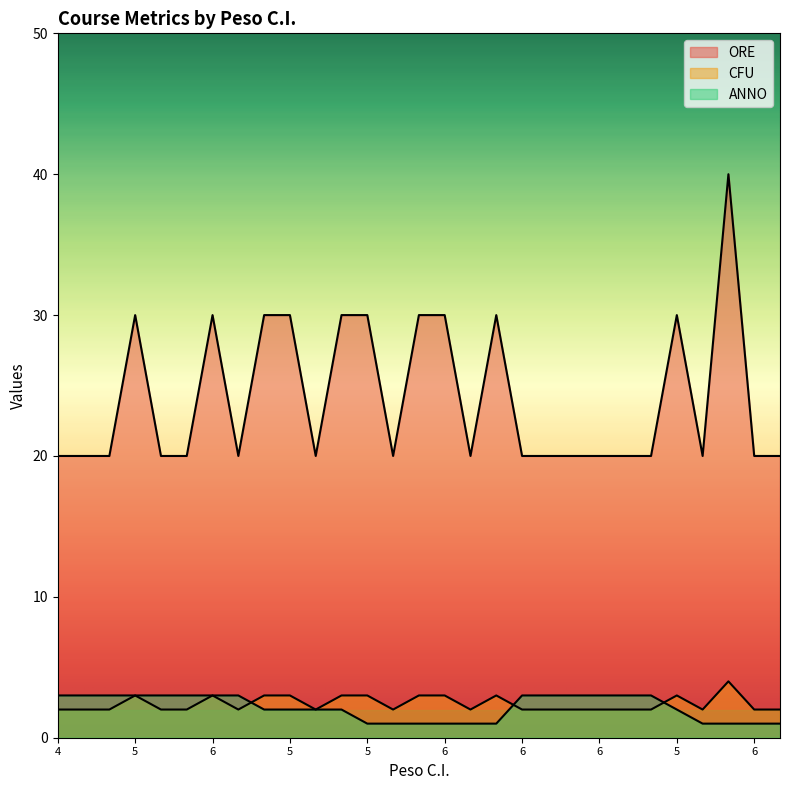

How many lines are shown in the chart?

3